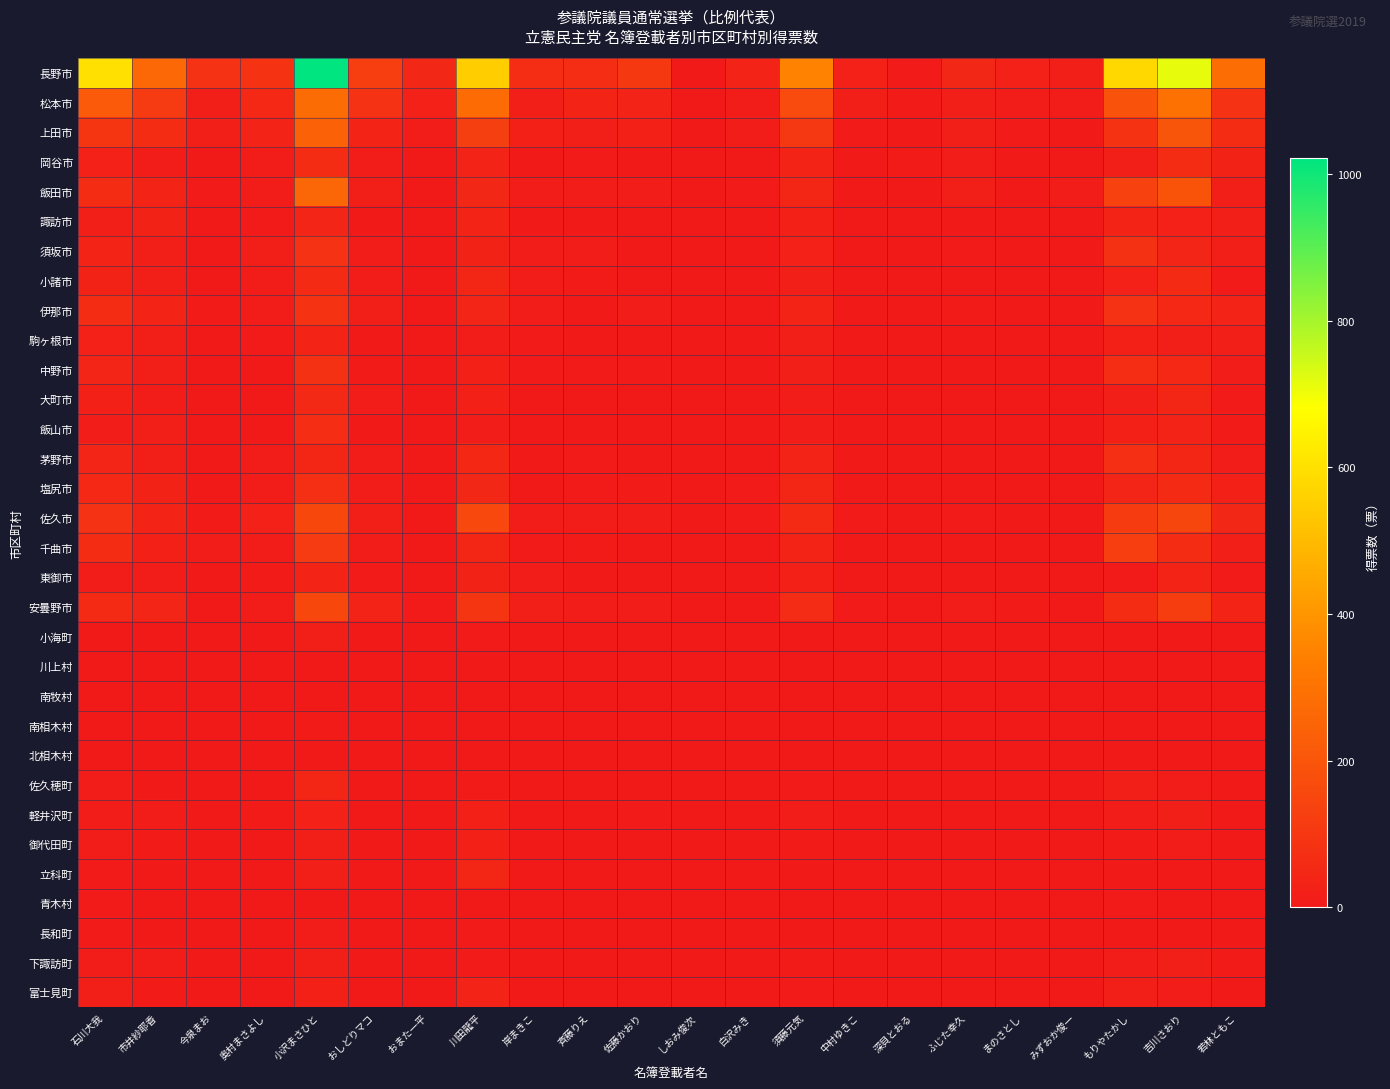

Reading left to right, extract all data points from this chart.

長野市: 石川大我=600	市井紗耶香=264	今泉まお=85	奥村まさよし=86	小沢まさひと=1022	おしどりマコ=123	おまた一平=46	川田龍平=548	岸まきこ=66	斉藤りえ=66	佐藤かおり=103	しおみ俊次=4	白沢みき=33	須藤元気=350	中村ゆきこ=26	深貝とおる=6	ふじた幸久=46	まのさとし=28	みずおか俊一=16	もりやたかし=578	吉川さおり=714	若林ともこ=282
松本市: 石川大我=217	市井紗耶香=111	今泉まお=19	奥村まさよし=51	小沢まさひと=279	おしどりマコ=82	おまた一平=27	川田龍平=274	岸まきこ=17	斉藤りえ=36	佐藤かおり=33	しおみ俊次=4	白沢みき=15	須藤元気=167	中村ゆきこ=18	深貝とおる=9	ふじた幸久=18	まのさとし=14	みずおか俊一=14	もりやたかし=193	吉川さおり=295	若林ともこ=85
上田市: 石川大我=94	市井紗耶香=65	今泉まお=16	奥村まさよし=33	小沢まさひと=240	おしどりマコ=39	おまた一平=10	川田龍平=127	岸まきこ=23	斉藤りえ=18	佐藤かおり=22	しおみ俊次=3	白沢みき=12	須藤元気=100	中村ゆきこ=6	深貝とおる=5	ふじた幸久=20	まのさとし=6	みずおか俊一=1	もりやたかし=86	吉川さおり=202	若林ともこ=62
岡谷市: 石川大我=28	市井紗耶香=15	今泉まお=2	奥村まさよし=15	小沢まさひと=64	おしどりマコ=11	おまた一平=1	川田龍平=33	岸まきこ=3	斉藤りえ=7	佐藤かおり=5	しおみ俊次=0	白沢みき=3	須藤元気=37	中村ゆきこ=3	深貝とおる=8	ふじた幸久=10	まのさとし=2	みずおか俊一=1	もりやたかし=18	吉川さおり=64	若林ともこ=31
飯田市: 石川大我=65	市井紗耶香=37	今泉まお=6	奥村まさよし=15	小沢まさひと=260	おしどりマコ=19	おまた一平=4	川田龍平=47	岸まきこ=12	斉藤りえ=12	佐藤かおり=11	しおみ俊次=0	白沢みき=7	須藤元気=45	中村ゆきこ=4	深貝とおる=3	ふじた幸久=18	まのさとし=3	みずおか俊一=14	もりやたかし=135	吉川さおり=194	若林ともこ=18
諏訪市: 石川大我=21	市井紗耶香=30	今泉まお=4	奥村まさよし=7	小沢まさひと=40	おしどりマコ=4	おまた一平=4	川田龍平=34	岸まきこ=5	斉藤りえ=4	佐藤かおり=3	しおみ俊次=0	白沢みき=1	須藤元気=25	中村ゆきこ=2	深貝とおる=2	ふじた幸久=0	まのさとし=2	みずおか俊一=0	もりやたかし=39	吉川さおり=28	若林ともこ=19
須坂市: 石川大我=36	市井紗耶香=19	今泉まお=1	奥村まさよし=18	小沢まさひと=84	おしどりマコ=13	おまた一平=2	川田龍平=30	岸まきこ=15	斉藤りえ=13	佐藤かおり=3	しおみ俊次=0	白沢みき=5	須藤元気=27	中村ゆきこ=2	深貝とおる=3	ふじた幸久=7	まのさとし=0	みずおか俊一=1	もりやたかし=80	吉川さおり=41	若林ともこ=18
小諸市: 石川大我=31	市井紗耶香=19	今泉まお=4	奥村まさよし=10	小沢まさひと=56	おしどりマコ=10	おまた一平=1	川田龍平=44	岸まきこ=11	斉藤りえ=8	佐藤かおり=4	しおみ俊次=0	白沢みき=1	須藤元気=21	中村ゆきこ=3	深貝とおる=0	ふじた幸久=5	まのさとし=2	みずおか俊一=1	もりやたかし=29	吉川さおり=59	若林ともこ=6
伊那市: 石川大我=63	市井紗耶香=38	今泉まお=9	奥村まさよし=13	小沢まさひと=86	おしどりマコ=20	おまた一平=3	川田龍平=41	岸まきこ=11	斉藤りえ=3	佐藤かおり=10	しおみ俊次=0	白沢みき=2	須藤元気=34	中村ゆきこ=2	深貝とおる=2	ふじた幸久=9	まのさとし=2	みずおか俊一=4	もりやたかし=84	吉川さおり=51	若林ともこ=32
駒ヶ根市: 石川大我=27	市井紗耶香=16	今泉まお=3	奥村まさよし=6	小沢まさひと=36	おしどりマコ=2	おまた一平=1	川田龍平=13	岸まきこ=6	斉藤りえ=4	佐藤かおり=5	しおみ俊次=1	白沢みき=2	須藤元気=16	中村ゆきこ=3	深貝とおる=4	ふじた幸久=3	まのさとし=2	みずおか俊一=2	もりやたかし=23	吉川さおり=20	若林ともこ=16
中野市: 石川大我=41	市井紗耶香=18	今泉まお=1	奥村まさよし=5	小沢まさひと=81	おしどりマコ=8	おまた一平=3	川田龍平=24	岸まきこ=6	斉藤りえ=6	佐藤かおり=6	しおみ俊次=1	白沢みき=4	須藤元気=18	中村ゆきこ=2	深貝とおる=0	ふじた幸久=4	まのさとし=1	みずおか俊一=4	もりやたかし=66	吉川さおり=50	若林ともこ=13
大町市: 石川大我=23	市井紗耶香=13	今泉まお=4	奥村まさよし=3	小沢まさひと=52	おしどりマコ=10	おまた一平=3	川田龍平=22	岸まきこ=1	斉藤りえ=3	佐藤かおり=2	しおみ俊次=0	白沢みき=2	須藤元気=15	中村ゆきこ=1	深貝とおる=1	ふじた幸久=4	まのさとし=0	みずおか俊一=2	もりやたかし=17	吉川さおり=44	若林ともこ=7
飯山市: 石川大我=15	市井紗耶香=18	今泉まお=1	奥村まさよし=4	小沢まさひと=67	おしどりマコ=5	おまた一平=1	川田龍平=10	岸まきこ=4	斉藤りえ=0	佐藤かおり=0	しおみ俊次=0	白沢みき=1	須藤元気=12	中村ゆきこ=0	深貝とおる=0	ふじた幸久=0	まのさとし=1	みずおか俊一=0	もりやたかし=23	吉川さおり=33	若林ともこ=8
茅野市: 石川大我=41	市井紗耶香=16	今泉まお=3	奥村まさよし=12	小沢まさひと=44	おしどりマコ=12	おまた一平=0	川田龍平=49	岸まきこ=5	斉藤りえ=6	佐藤かおり=5	しおみ俊次=1	白沢みき=1	須藤元気=32	中村ゆきこ=2	深貝とおる=3	ふじた幸久=4	まのさとし=2	みずおか俊一=5	もりやたかし=72	吉川さおり=45	若林ともこ=11
塩尻市: 石川大我=50	市井紗耶香=30	今泉まお=4	奥村まさよし=14	小沢まさひと=73	おしどりマコ=13	おまた一平=2	川田龍平=46	岸まきこ=5	斉藤りえ=7	佐藤かおり=8	しおみ俊次=0	白沢みき=7	須藤元気=44	中村ゆきこ=2	深貝とおる=4	ふじた幸久=5	まのさとし=3	みずおか俊一=3	もりやたかし=41	吉川さおり=59	若林ともこ=22
佐久市: 石川大我=83	市井紗耶香=39	今泉まお=9	奥村まさよし=29	小沢まさひと=154	おしどりマコ=21	おまた一平=5	川田龍平=159	岸まきこ=12	斉藤りえ=13	佐藤かおり=10	しおみ俊次=1	白沢みき=6	須藤元気=57	中村ゆきこ=6	深貝とおる=1	ふじた幸久=7	まのさとし=5	みずおか俊一=1	もりやたかし=114	吉川さおり=147	若林ともこ=46
千曲市: 石川大我=62	市井紗耶香=25	今泉まお=10	奥村まさよし=11	小沢まさひと=111	おしどりマコ=10	おまた一平=3	川田龍平=44	岸まきこ=7	斉藤りえ=9	佐藤かおり=5	しおみ俊次=4	白沢みき=1	須藤元気=34	中村ゆきこ=3	深貝とおる=0	ふじた幸久=3	まのさとし=1	みずおか俊一=2	もりやたかし=122	吉川さおり=63	若林ともこ=21
東御市: 石川大我=14	市井紗耶香=13	今泉まお=2	奥村まさよし=9	小沢まさひと=37	おしどりマコ=6	おまた一平=0	川田龍平=31	岸まきこ=12	斉藤りえ=3	佐藤かおり=2	しおみ俊次=0	白沢みき=1	須藤元気=23	中村ゆきこ=1	深貝とおる=0	ふじた幸久=1	まのさとし=0	みずおか俊一=0	もりやたかし=7	吉川さおり=38	若林ともこ=6
安曇野市: 石川大我=59	市井紗耶香=40	今泉まお=4	奥村まさよし=13	小沢まさひと=154	おしどりマコ=33	おまた一平=6	川田龍平=94	岸まきこ=20	斉藤りえ=10	佐藤かおり=10	しおみ俊次=3	白沢みき=4	須藤元気=60	中村ゆきこ=7	深貝とおる=0	ふじた幸久=13	まのさとし=8	みずおか俊一=4	もりやたかし=64	吉川さおり=120	若林ともこ=38
小海町: 石川大我=0	市井紗耶香=2	今泉まお=0	奥村まさよし=1	小沢まさひと=16	おしどりマコ=1	おまた一平=0	川田龍平=6	岸まきこ=0	斉藤りえ=0	佐藤かおり=2	しおみ俊次=0	白沢みき=0	須藤元気=1	中村ゆきこ=0	深貝とおる=0	ふじた幸久=0	まのさとし=0	みずおか俊一=0	もりやたかし=3	吉川さおり=5	若林ともこ=1
川上村: 石川大我=2	市井紗耶香=1	今泉まお=0	奥村まさよし=0	小沢まさひと=0	おしどりマコ=1	おまた一平=2	川田龍平=0	岸まきこ=0	斉藤りえ=0	佐藤かおり=0	しおみ俊次=0	白沢みき=0	須藤元気=3	中村ゆきこ=0	深貝とおる=0	ふじた幸久=0	まのさとし=0	みずおか俊一=1	もりやたかし=0	吉川さおり=2	若林ともこ=0
南牧村: 石川大我=3	市井紗耶香=3	今泉まお=0	奥村まさよし=0	小沢まさひと=3	おしどりマコ=1	おまた一平=2	川田龍平=0	岸まきこ=0	斉藤りえ=1	佐藤かおり=0	しおみ俊次=0	白沢みき=0	須藤元気=3	中村ゆきこ=0	深貝とおる=0	ふじた幸久=0	まのさとし=0	みずおか俊一=0	もりやたかし=0	吉川さおり=1	若林ともこ=1
南相木村: 石川大我=1	市井紗耶香=0	今泉まお=0	奥村まさよし=0	小沢まさひと=9	おしどりマコ=0	おまた一平=0	川田龍平=1	岸まきこ=0	斉藤りえ=0	佐藤かおり=0	しおみ俊次=0	白沢みき=0	須藤元気=0	中村ゆきこ=1	深貝とおる=0	ふじた幸久=0	まのさとし=0	みずおか俊一=0	もりやたかし=0	吉川さおり=1	若林ともこ=0
北相木村: 石川大我=1	市井紗耶香=2	今泉まお=0	奥村まさよし=0	小沢まさひと=0	おしどりマコ=0	おまた一平=0	川田龍平=0	岸まきこ=0	斉藤りえ=0	佐藤かおり=0	しおみ俊次=0	白沢みき=0	須藤元気=1	中村ゆきこ=0	深貝とおる=0	ふじた幸久=0	まのさとし=0	みずおか俊一=0	もりやたかし=0	吉川さおり=0	若林ともこ=1
佐久穂町: 石川大我=10	市井紗耶香=4	今泉まお=2	奥村まさよし=5	小沢まさひと=45	おしどりマコ=2	おまた一平=0	川田龍平=9	岸まきこ=2	斉藤りえ=1	佐藤かおり=0	しおみ俊次=0	白沢みき=0	須藤元気=6	中村ゆきこ=0	深貝とおる=0	ふじた幸久=1	まのさとし=0	みずおか俊一=1	もりやたかし=21	吉川さおり=12	若林ともこ=1
軽井沢町: 石川大我=15	市井紗耶香=11	今泉まお=2	奥村まさよし=9	小沢まさひと=27	おしどりマコ=5	おまた一平=1	川田龍平=25	岸まきこ=5	斉藤りえ=3	佐藤かおり=7	しおみ俊次=1	白沢みき=1	須藤元気=11	中村ゆきこ=2	深貝とおる=0	ふじた幸久=0	まのさとし=2	みずおか俊一=1	もりやたかし=10	吉川さおり=20	若林ともこ=1
御代田町: 石川大我=11	市井紗耶香=8	今泉まお=1	奥村まさよし=4	小沢まさひと=18	おしどりマコ=3	おまた一平=0	川田龍平=25	岸まきこ=1	斉藤りえ=2	佐藤かおり=2	しおみ俊次=0	白沢みき=2	須藤元気=8	中村ゆきこ=1	深貝とおる=0	ふじた幸久=3	まのさとし=0	みずおか俊一=0	もりやたかし=9	吉川さおり=11	若林ともこ=2
立科町: 石川大我=7	市井紗耶香=2	今泉まお=2	奥村まさよし=2	小沢まさひと=16	おしどりマコ=4	おまた一平=0	川田龍平=43	岸まきこ=1	斉藤りえ=1	佐藤かおり=2	しおみ俊次=1	白沢みき=2	須藤元気=2	中村ゆきこ=1	深貝とおる=0	ふじた幸久=0	まのさとし=0	みずおか俊一=0	もりやたかし=4	吉川さおり=2	若林ともこ=2
青木村: 石川大我=6	市井紗耶香=3	今泉まお=0	奥村まさよし=1	小沢まさひと=4	おしどりマコ=1	おまた一平=0	川田龍平=0	岸まきこ=1	斉藤りえ=1	佐藤かおり=1	しおみ俊次=0	白沢みき=0	須藤元気=1	中村ゆきこ=0	深貝とおる=0	ふじた幸久=0	まのさとし=0	みずおか俊一=0	もりやたかし=7	吉川さおり=5	若林ともこ=2
長和町: 石川大我=7	市井紗耶香=0	今泉まお=1	奥村まさよし=3	小沢まさひと=12	おしどりマコ=1	おまた一平=0	川田龍平=6	岸まきこ=0	斉藤りえ=1	佐藤かおり=1	しおみ俊次=0	白沢みき=1	須藤元気=2	中村ゆきこ=0	深貝とおる=0	ふじた幸久=0	まのさとし=0	みずおか俊一=0	もりやたかし=3	吉川さおり=2	若林ともこ=2
下諏訪町: 石川大我=13	市井紗耶香=12	今泉まお=2	奥村まさよし=2	小沢まさひと=21	おしどりマコ=5	おまた一平=1	川田龍平=6	岸まきこ=1	斉藤りえ=0	佐藤かおり=4	しおみ俊次=0	白沢みき=2	須藤元気=9	中村ゆきこ=0	深貝とおる=0	ふじた幸久=0	まのさとし=1	みずおか俊一=0	もりやたかし=11	吉川さおり=19	若林ともこ=8
富士見町: 石川大我=16	市井紗耶香=9	今泉まお=3	奥村まさよし=3	小沢まさひと=23	おしどりマコ=1	おまた一平=0	川田龍平=32	岸まきこ=4	斉藤りえ=5	佐藤かおり=3	しおみ俊次=1	白沢みき=2	須藤元気=6	中村ゆきこ=0	深貝とおる=1	ふじた幸久=2	まのさとし=0	みずおか俊一=2	もりやたかし=16	吉川さおり=11	若林ともこ=5